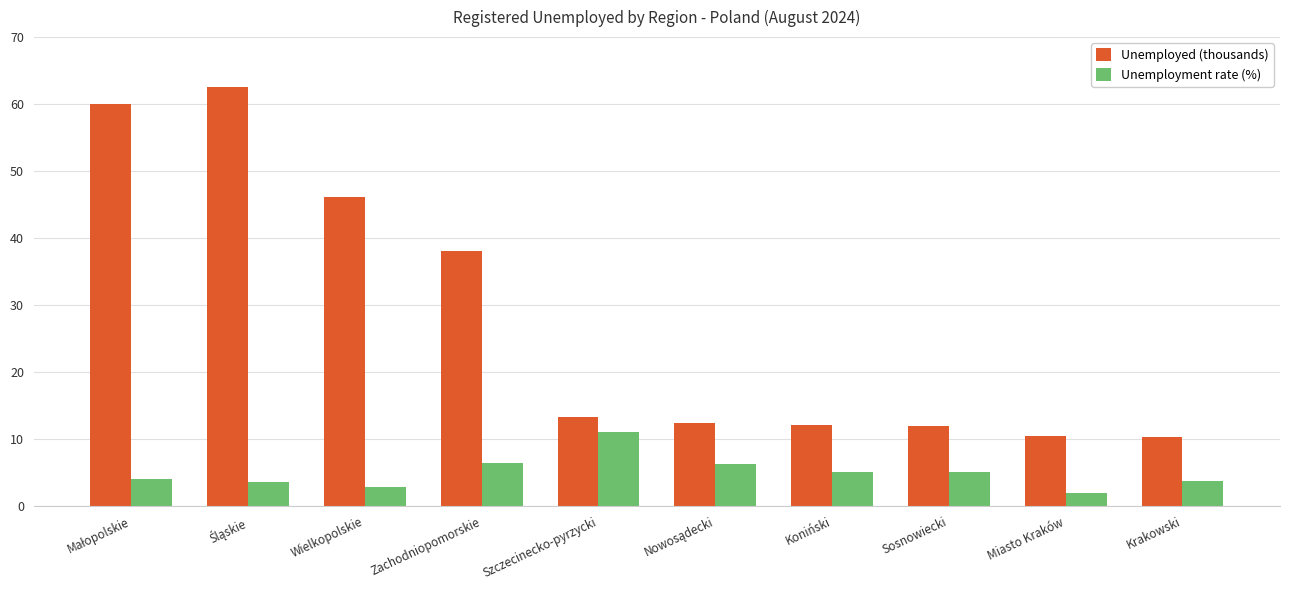

How many bars are there in each group?

2